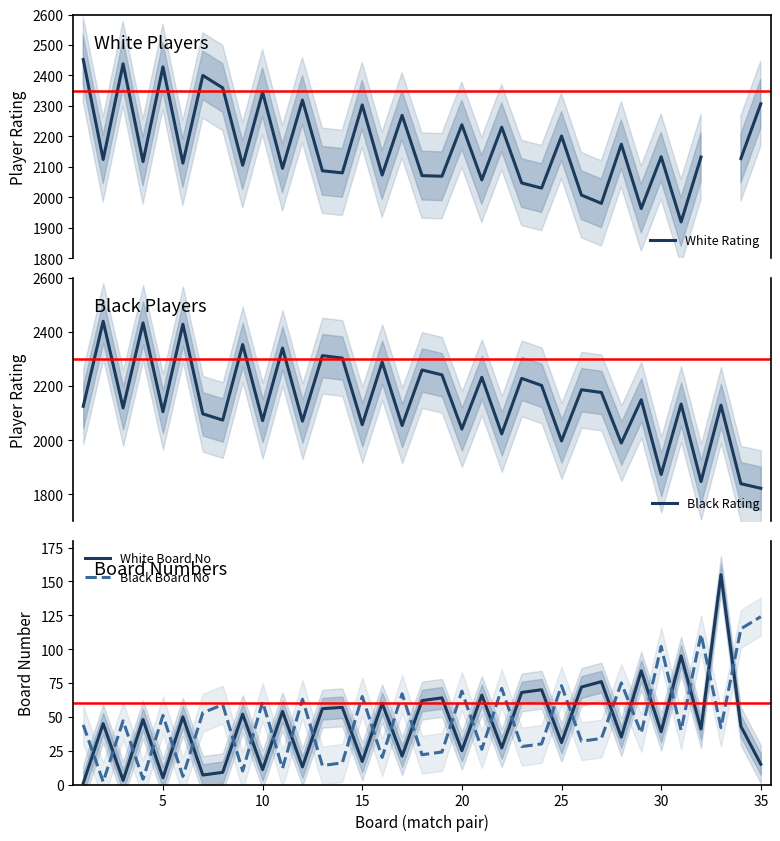

True or false: White Board No and Black Board No intersect in this chart.

True